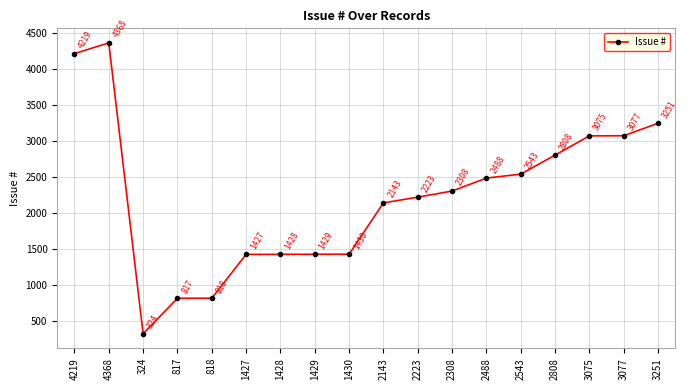

What is the label of the 5th point from the right?

2543